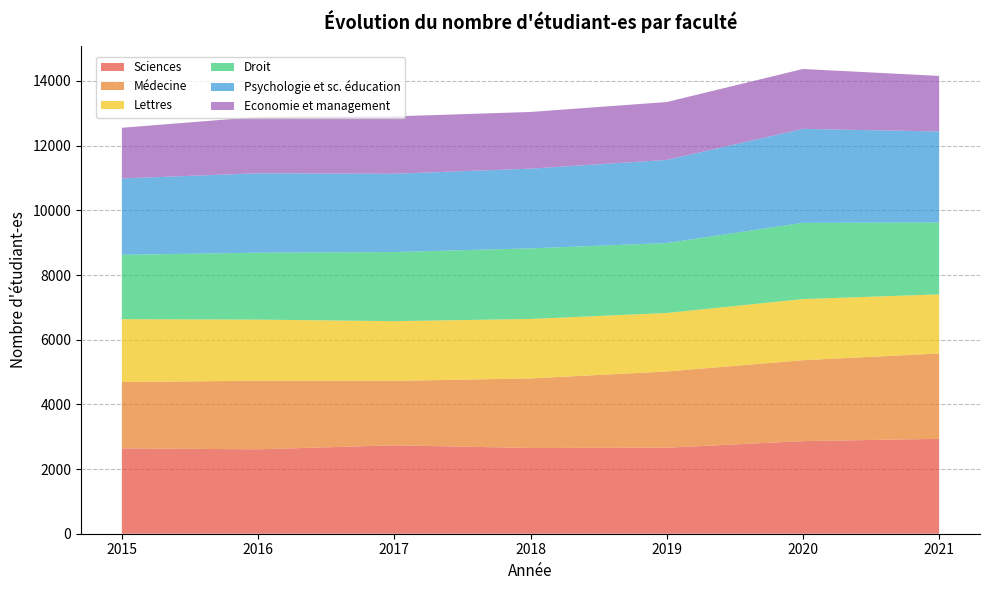

Reading left to right, extract all data points from this chart.

Sciences: 2015=2640	2016=2610	2017=2734	2018=2652	2019=2660	2020=2864	2021=2934
Médecine: 2015=2051	2016=2121	2017=1993	2018=2150	2019=2357	2020=2502	2021=2639
Lettres: 2015=1943	2016=1890	2017=1846	2018=1839	2019=1809	2020=1890	2021=1829
Droit: 2015=1990	2016=2069	2017=2137	2018=2183	2019=2162	2020=2358	2021=2220
Psychologie et sc. éducation: 2015=2363	2016=2455	2017=2421	2018=2465	2019=2571	2020=2905	2021=2816
Economie et management: 2015=1566	2016=1743	2017=1775	2018=1753	2019=1790	2020=1852	2021=1719